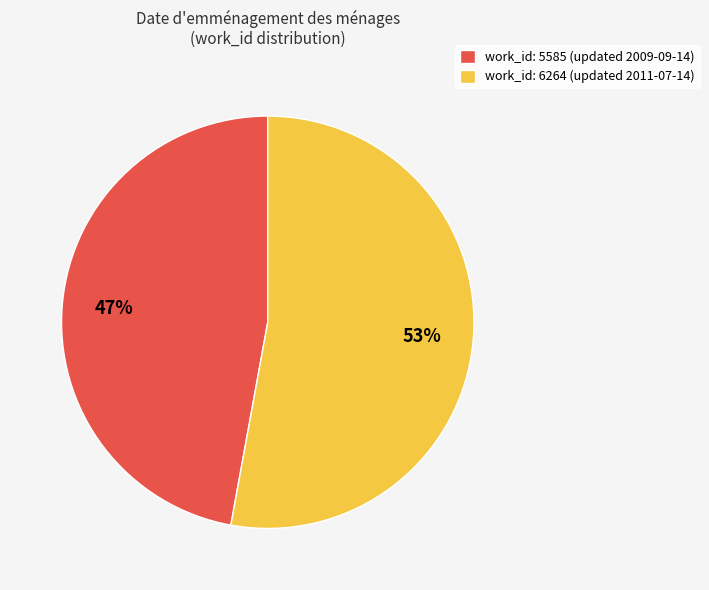

To the nearest percent, what is the difference between the work_id: 6264 (updated 2011-07-14) and work_id: 5585 (updated 2009-09-14) slice percentages?

6%